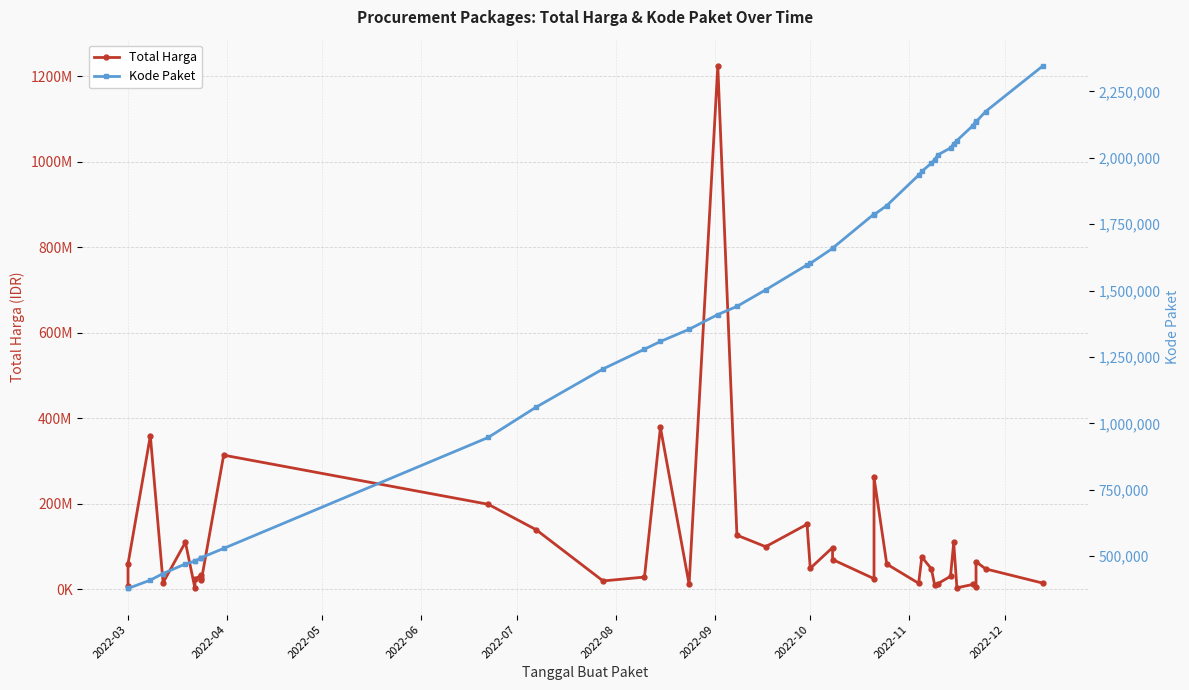

Which series has the widest spread of values?

Total Harga